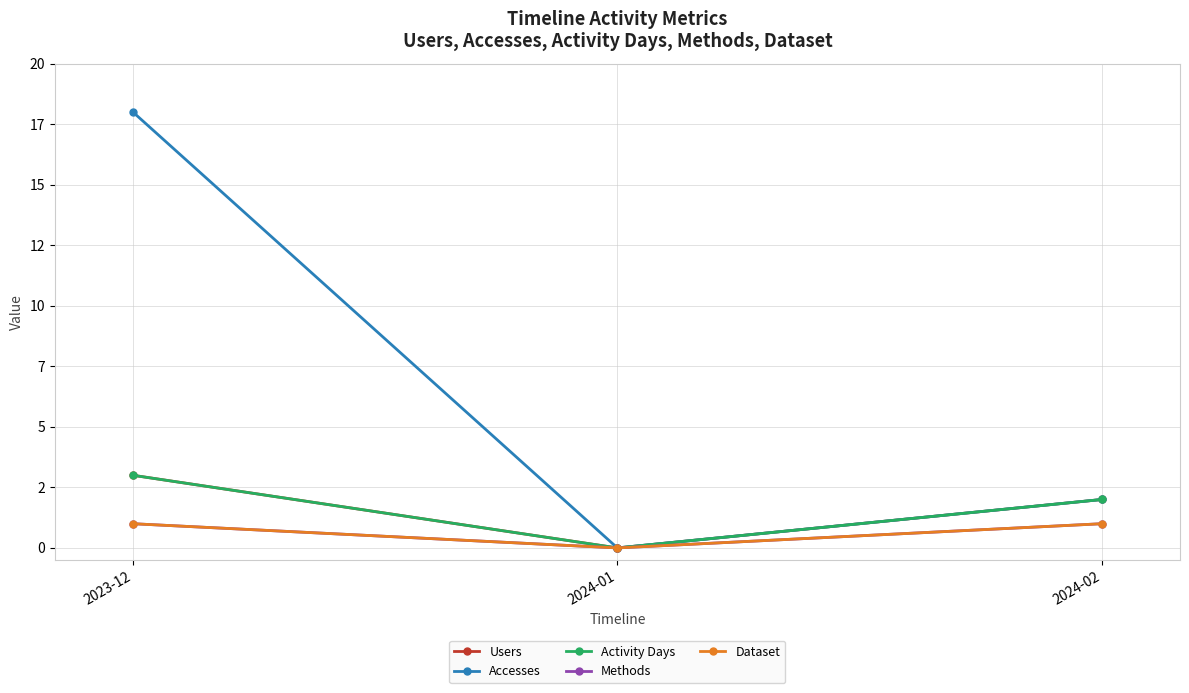

What value does the Users series have at 2023-12?

3